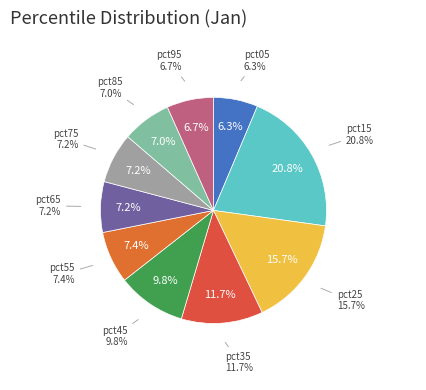

To the nearest percent, what is the average slice percentage?

10%